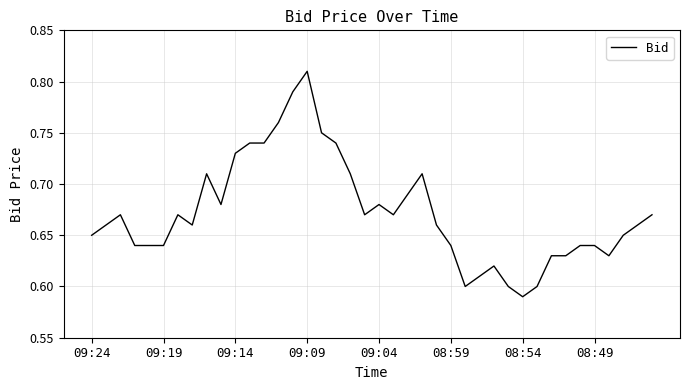

How many lines are shown in the chart?

1